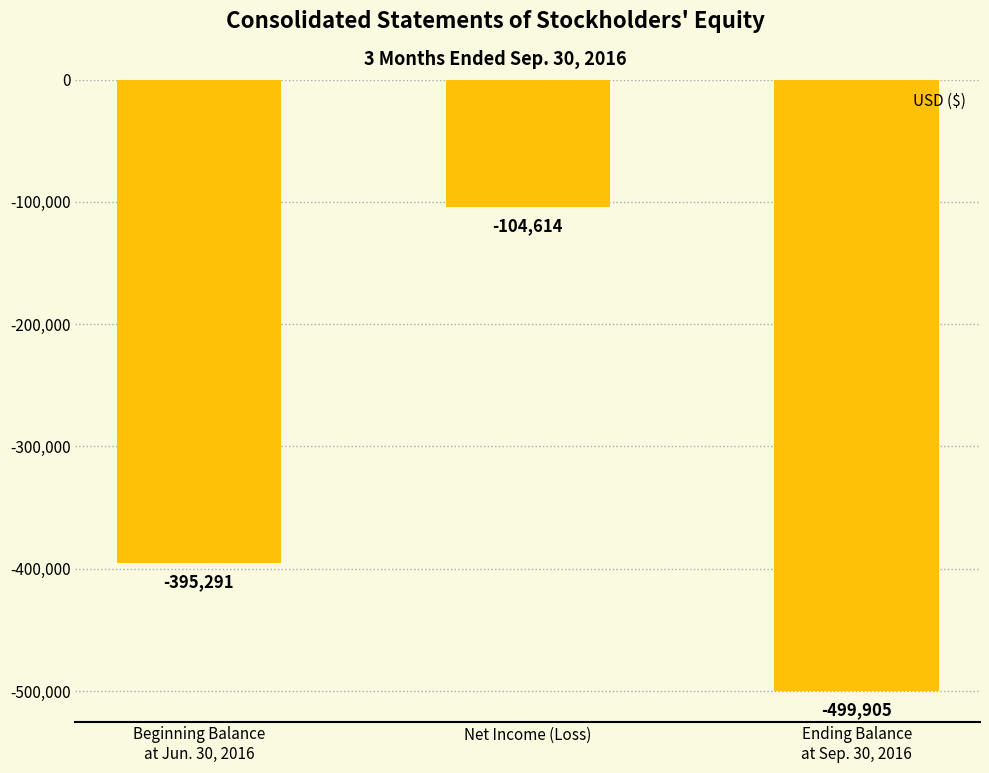

How many data points are above -395291?

1